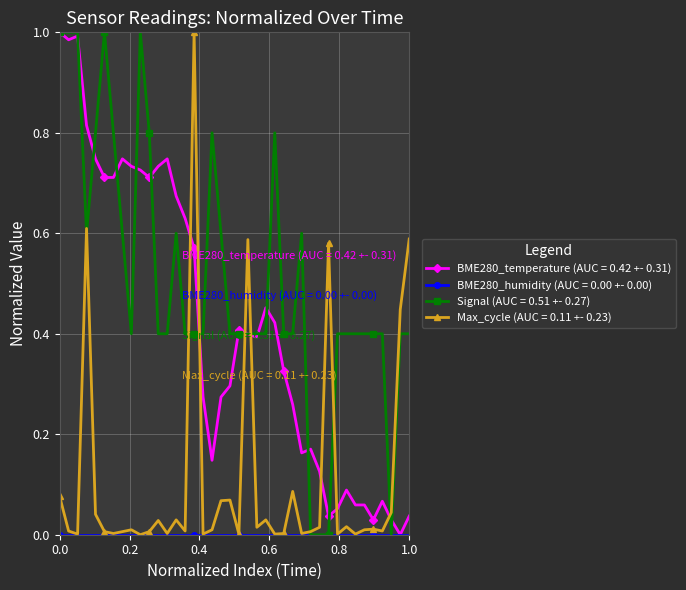

How many categories are shown in the chart?

40